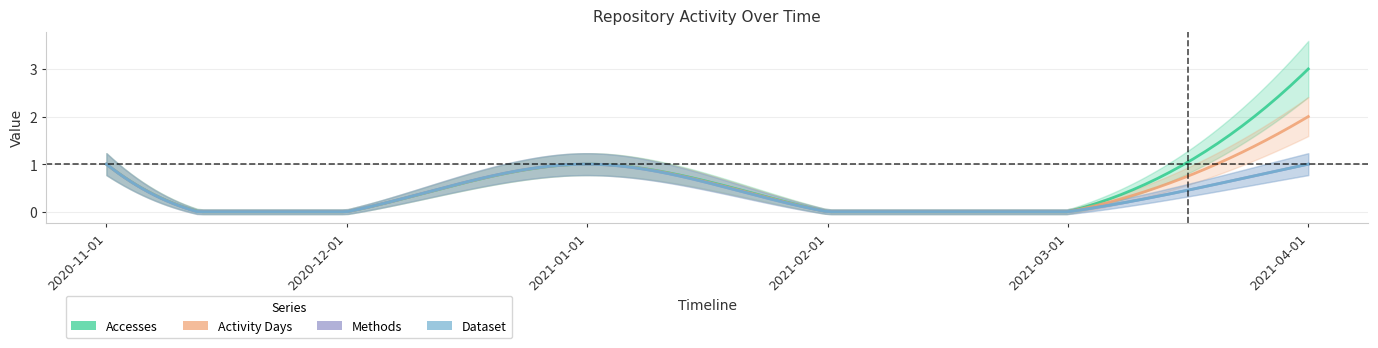

Is the value of Dataset at 2020-12-01 greater than the value of Activity Days at 2021-03-01?

No